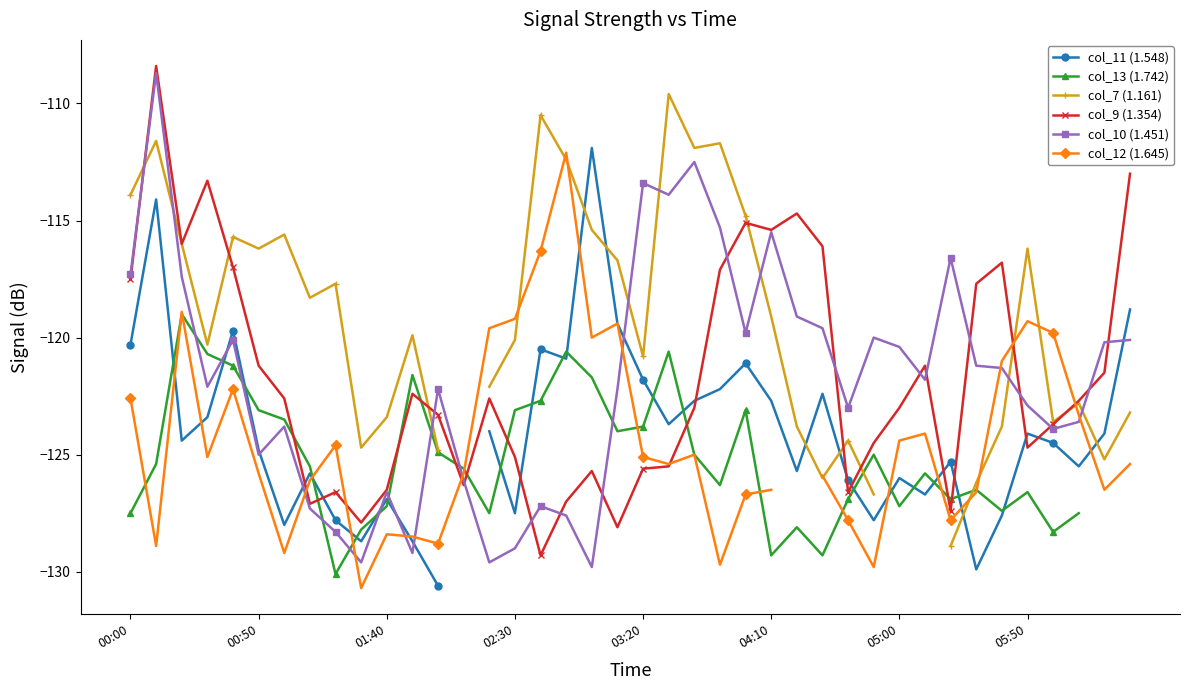

True or false: col_10 (1.451) has more than 1 points higher than both neighbors.

True